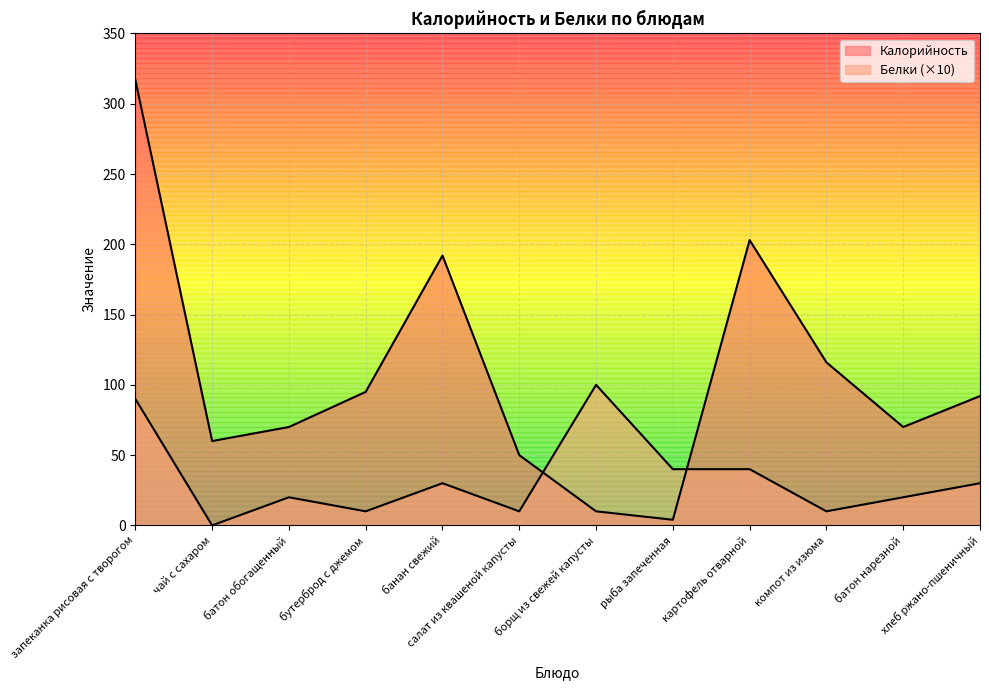

Rank the series by their average value, from highest to lowest.

Калорийность, Белки